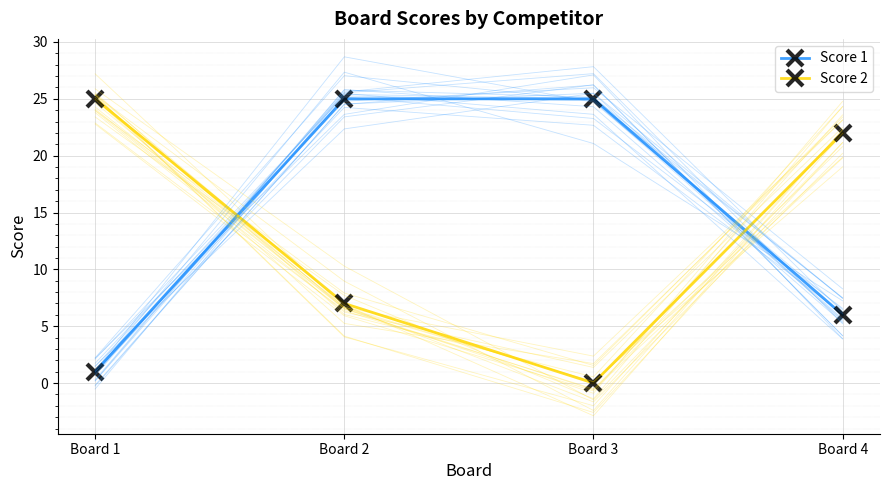

True or false: Score 2 has more than 2 interior local peaks.

False